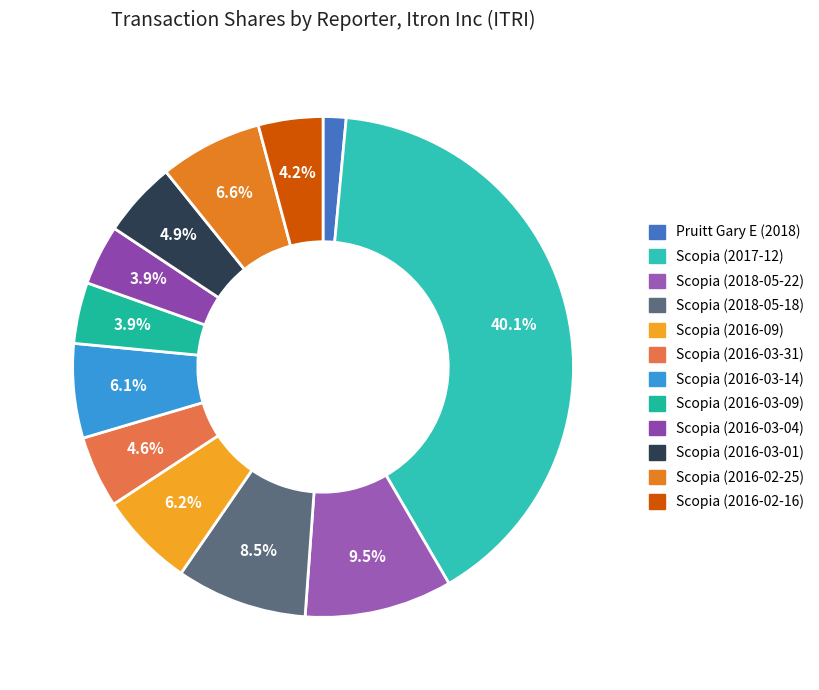

To the nearest percent, what is the difference between the Pruitt Gary E (2018) and Scopia (2016-02-25) slice percentages?

5%